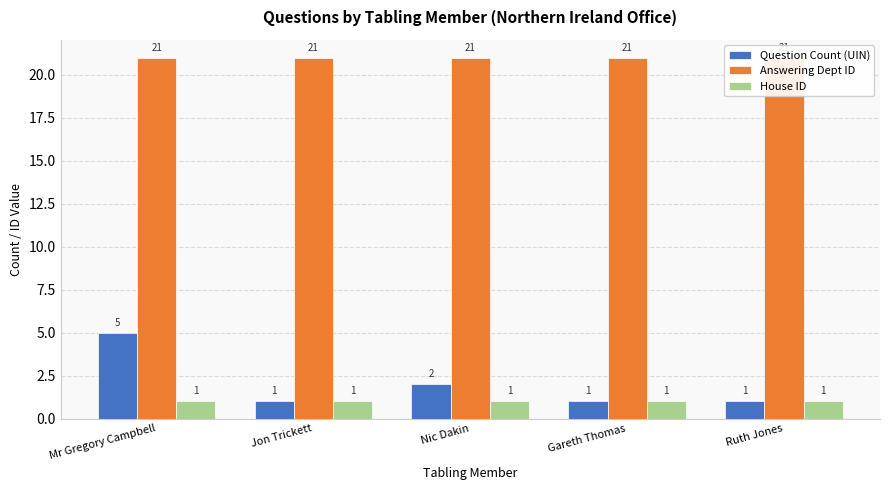

List the labels in order of House ID value, smallest first.

Mr Gregory Campbell, Jon Trickett, Nic Dakin, Gareth Thomas, Ruth Jones